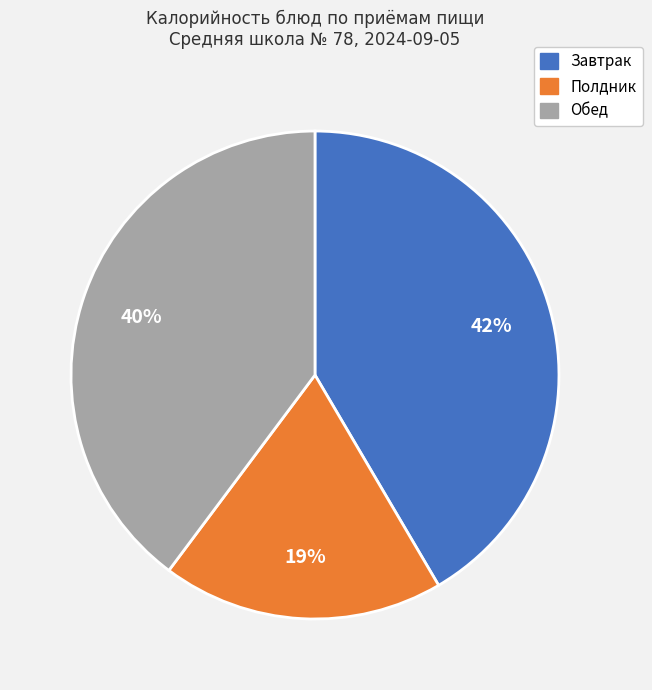

To the nearest percent, what is the average slice percentage?

33%